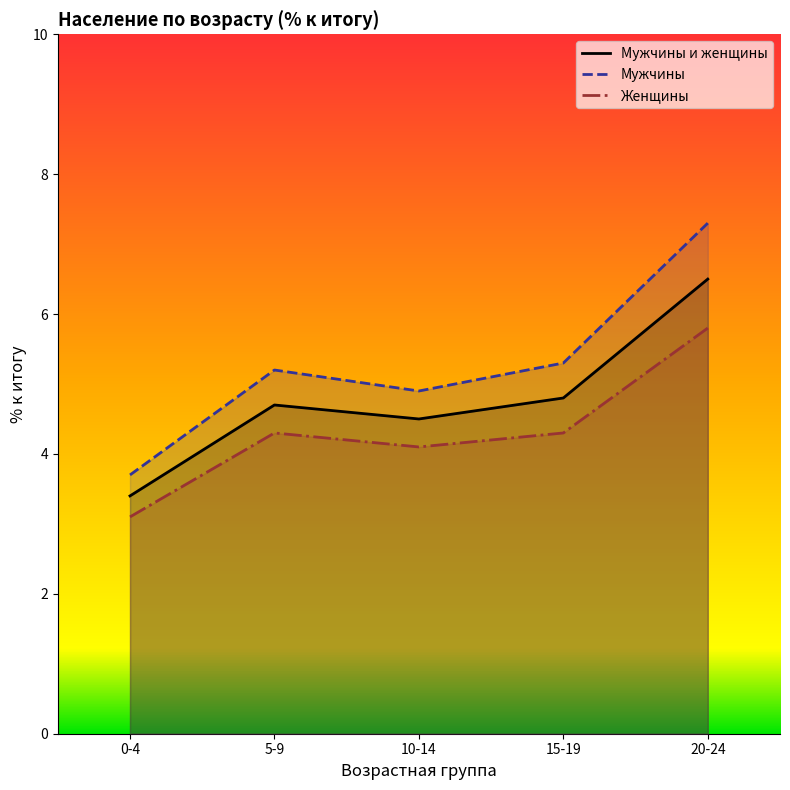

Which category has the lowest value in the Мужчины series?

0-4